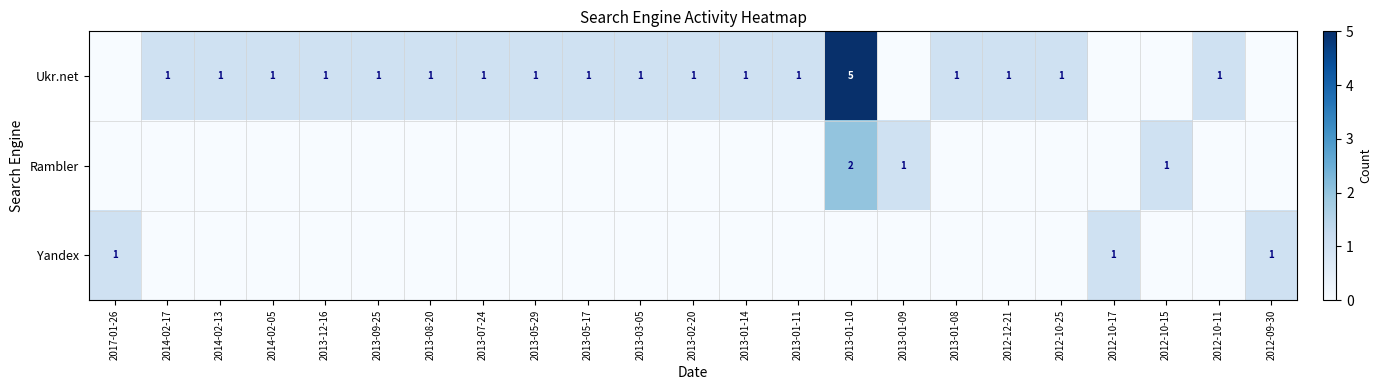

Is it true that Ukr.net equals 0 at 2013-12-16?

False